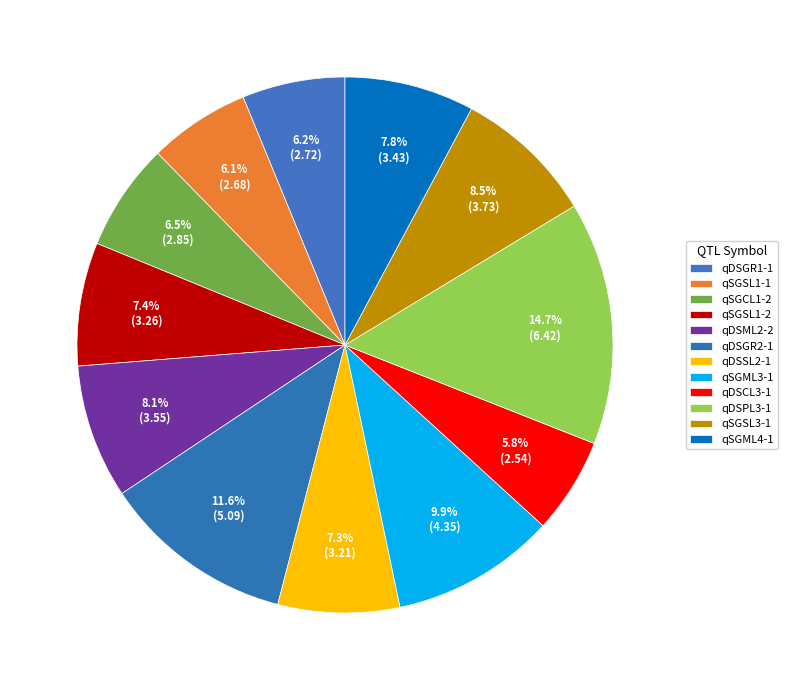

What is the ratio of the value at qSGML4-1 to the value at qSGSL3-1?

0.9